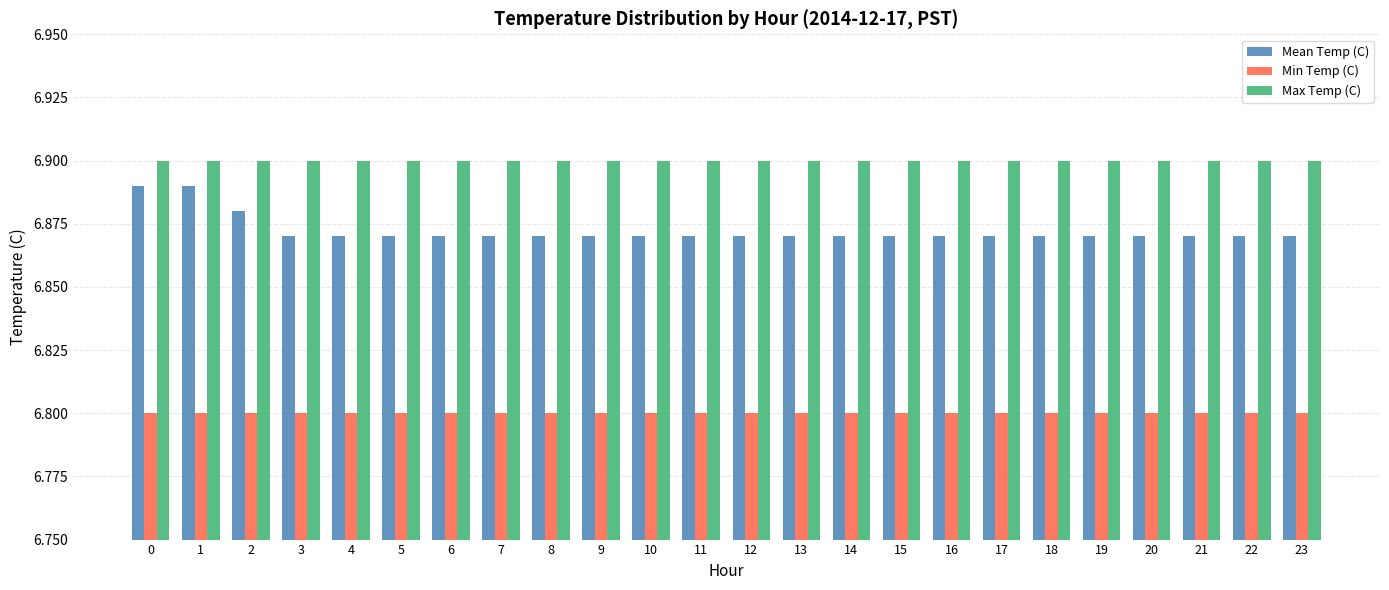

What is the minimum value shown in the chart?

6.8